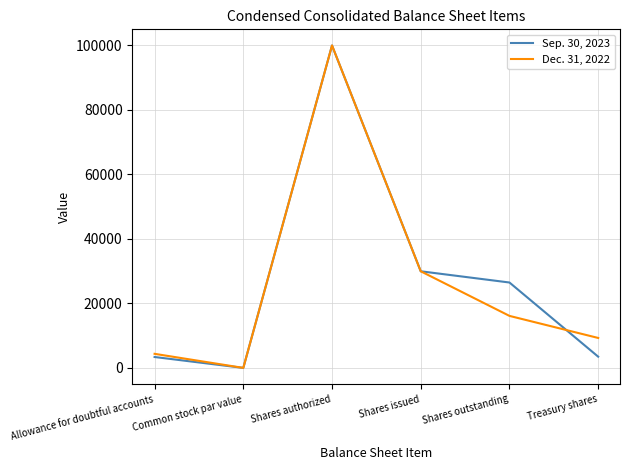

True or false: Dec. 31, 2022 has a value of 100000 at Shares authorized.

True